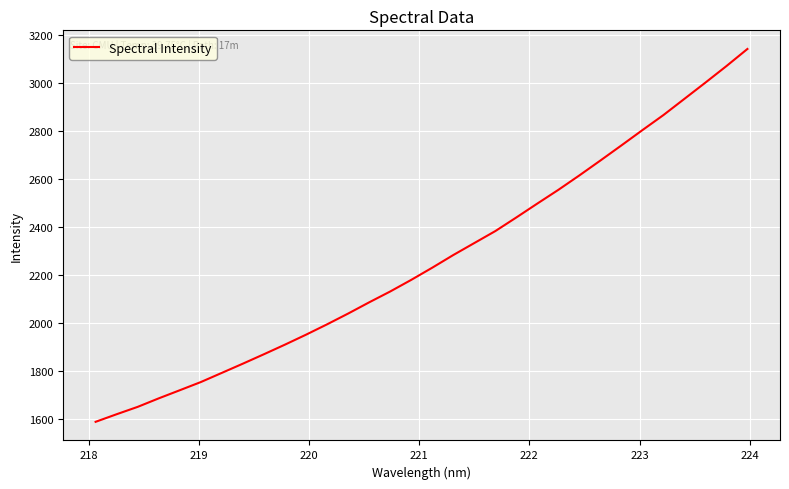

What is the difference between the maximum and minimum values?

1555.4